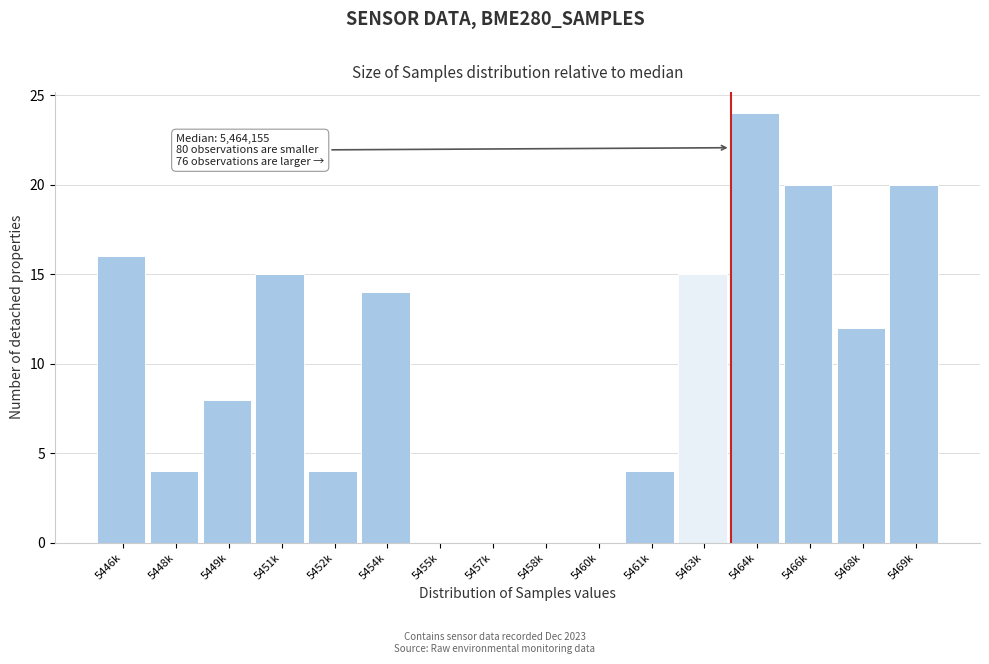

Reading right to left, list all the values displayed in this chart.

5469k=20	5468k=12	5466k=20	5464k=24	5463k=15	5461k=4	5460k=0	5458k=0	5457k=0	5455k=0	5454k=14	5452k=4	5451k=15	5449k=8	5448k=4	5446k=16